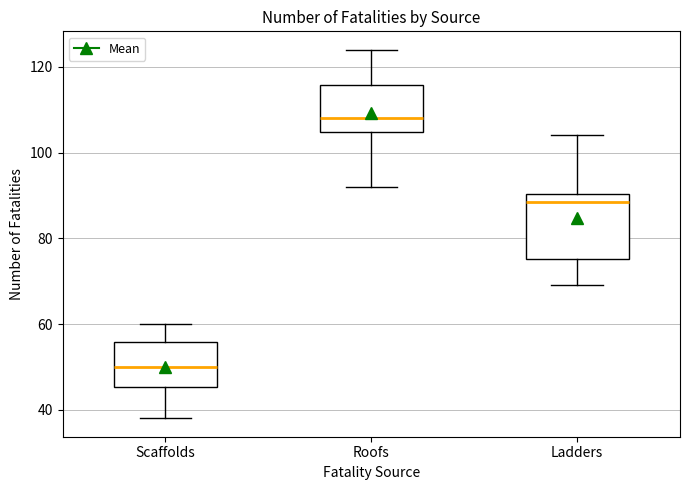

Reading left to right, read every box against the y-axis: the position of its median line, the range the box covers, and the ends of its whiskers. The values are not printed on the chart, so give them approximately, as read against the axis.

Scaffolds: median 50, box 46 to 56, whiskers 38 to 60
Roofs: median 108, box 104 to 116, whiskers 92 to 124
Ladders: median 88, box 76 to 90, whiskers 70 to 104